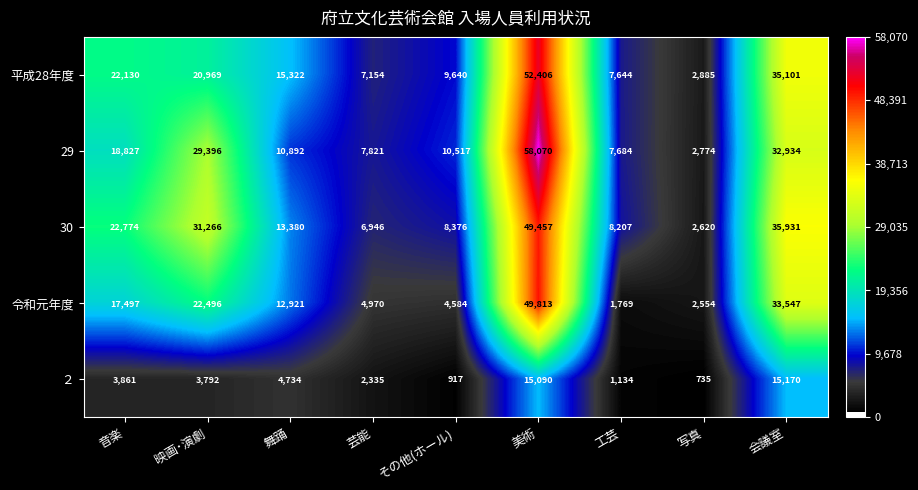

Where does the 30 series first go above 13380?

音楽